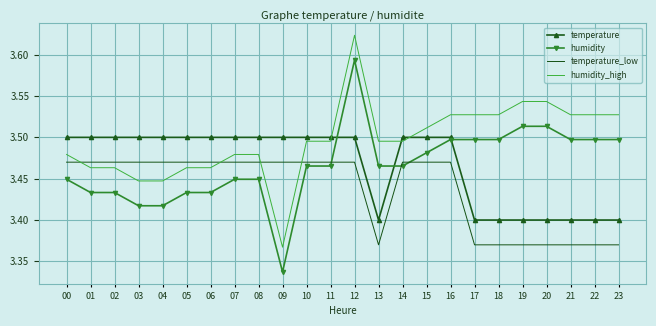

At which label does humidity reach its peak?

12